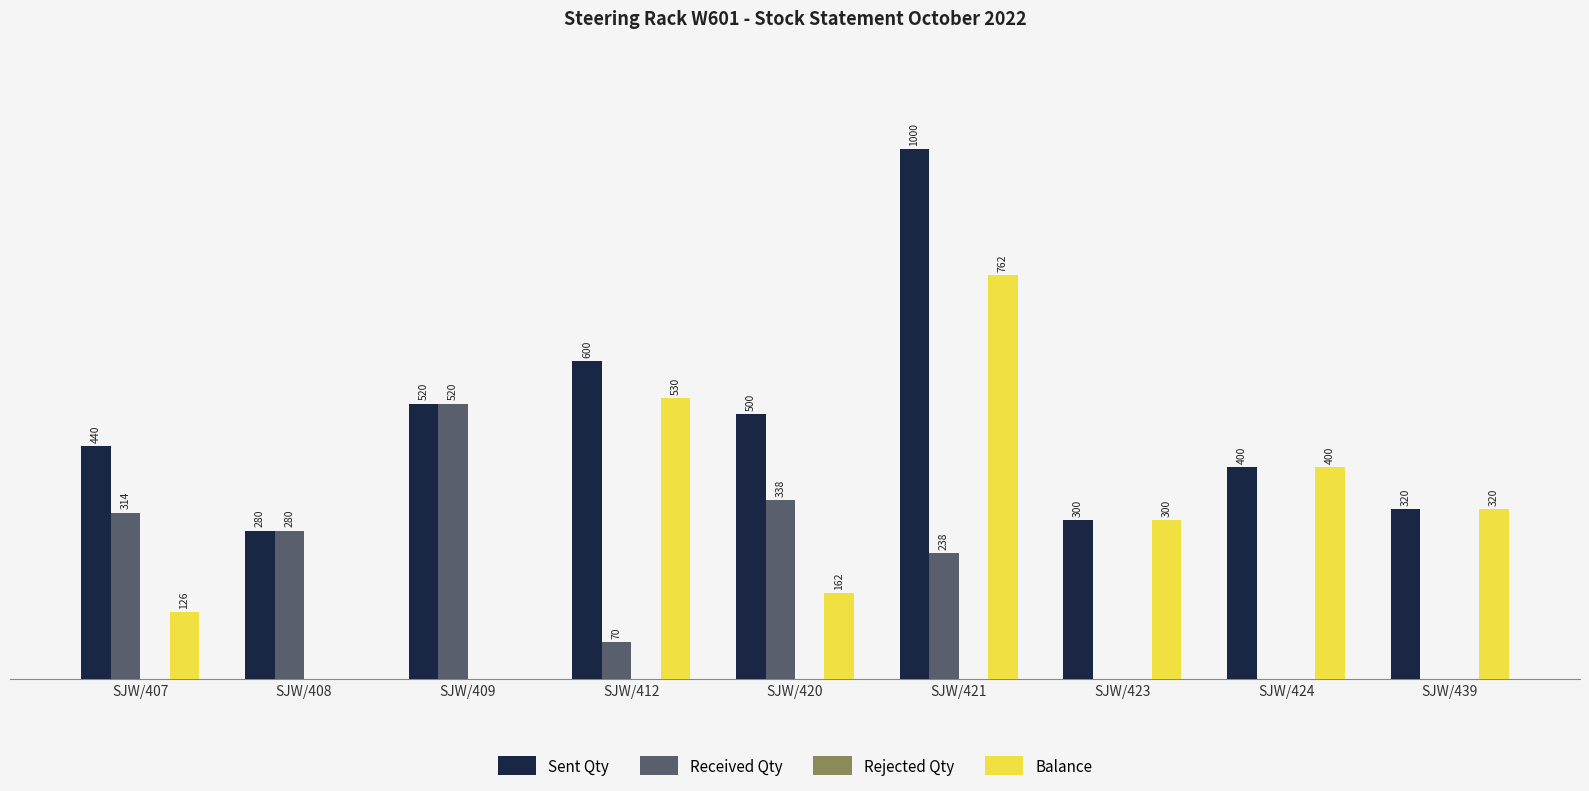

Are the bars horizontal?

No